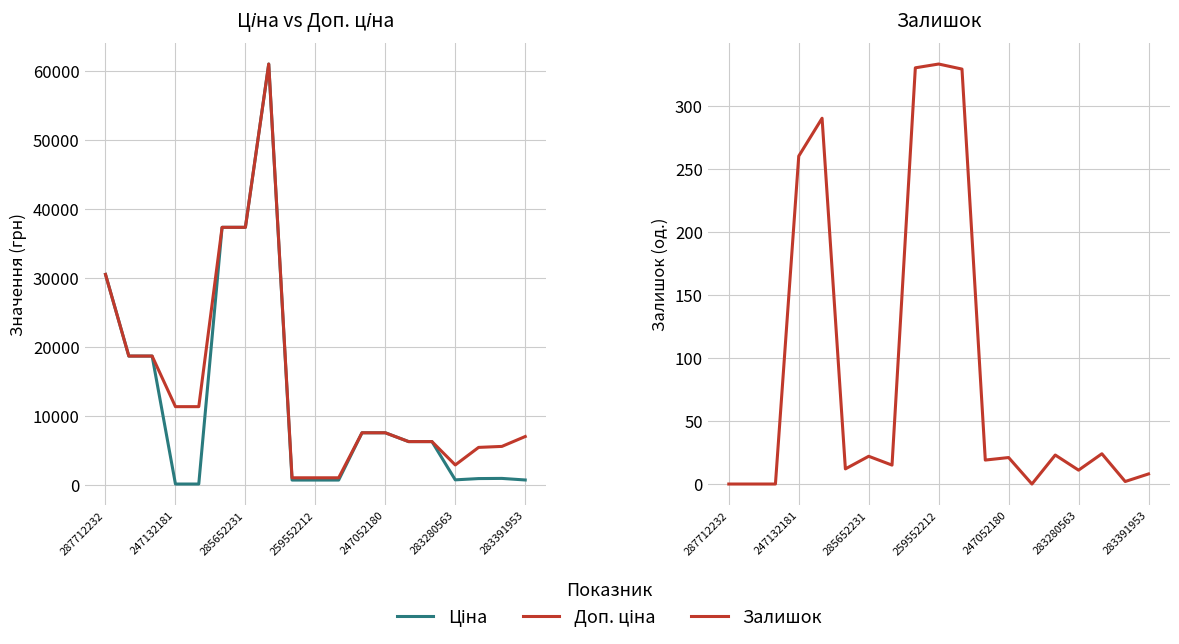

What is the difference between the highest and lowest values at 283391953?

6996.3